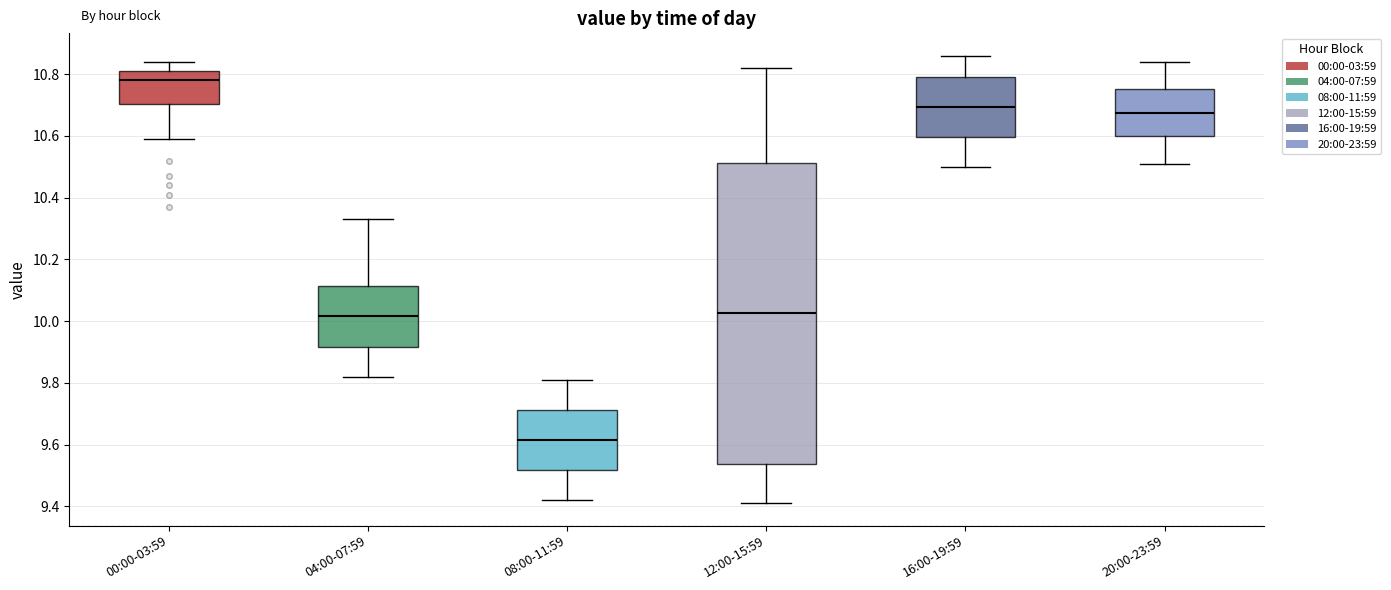

Which box's median line is the lowest?

08:00-11:59